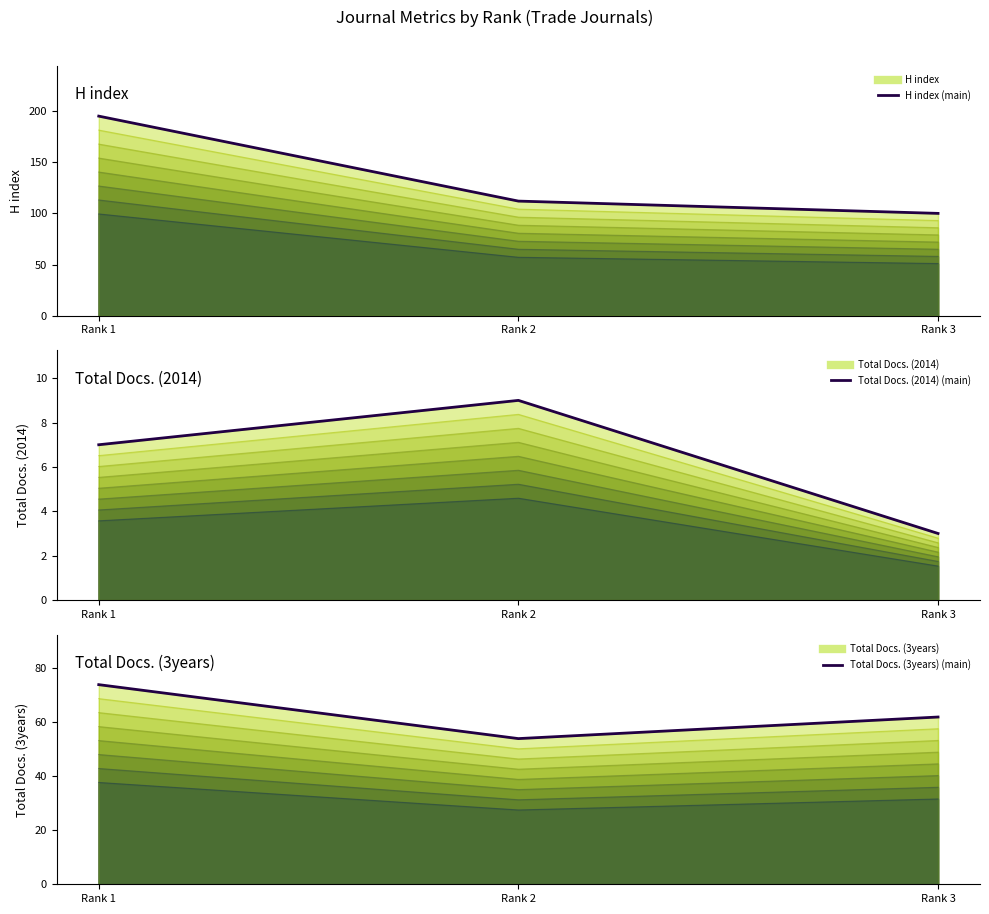

Where does the H index (main) series first go above 112?

Rank 1